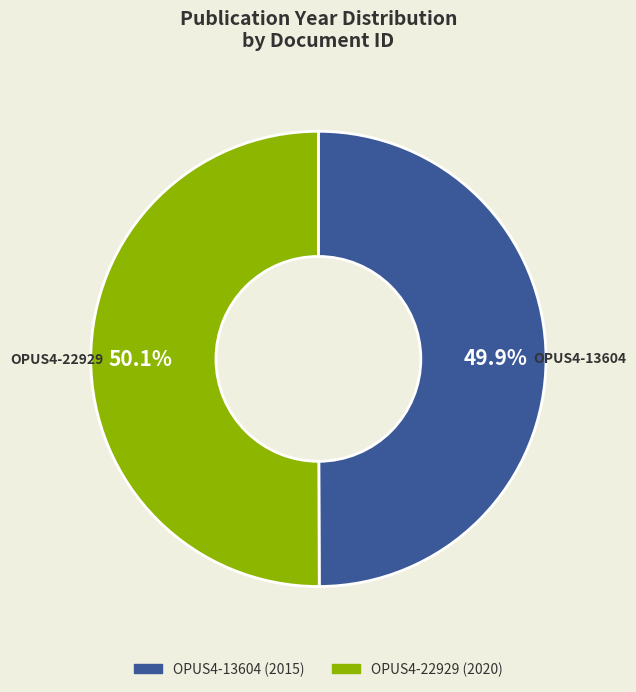

To the nearest percent, what is the combined percentage of OPUS4-13604 and OPUS4-22929?

100%